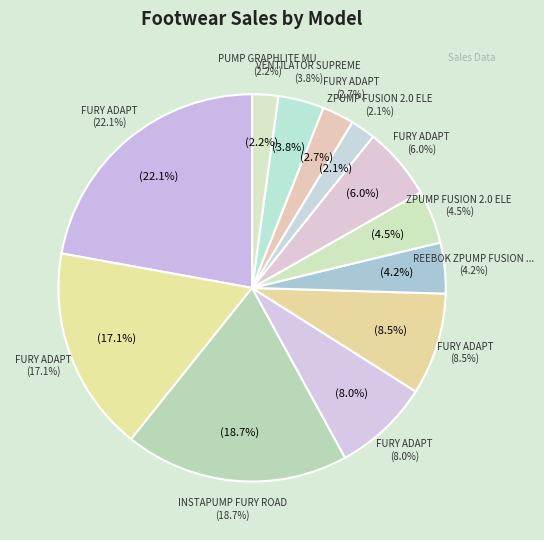

To the nearest percent, what is the average slice percentage?

8%